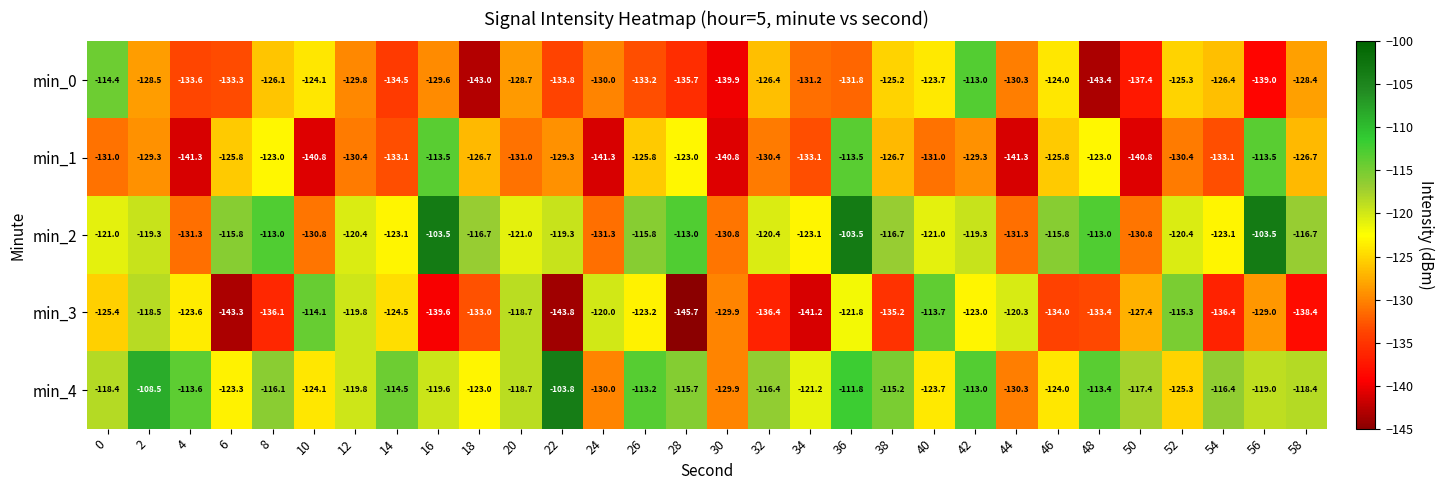

How many data points in min_3 are less than -127?

16